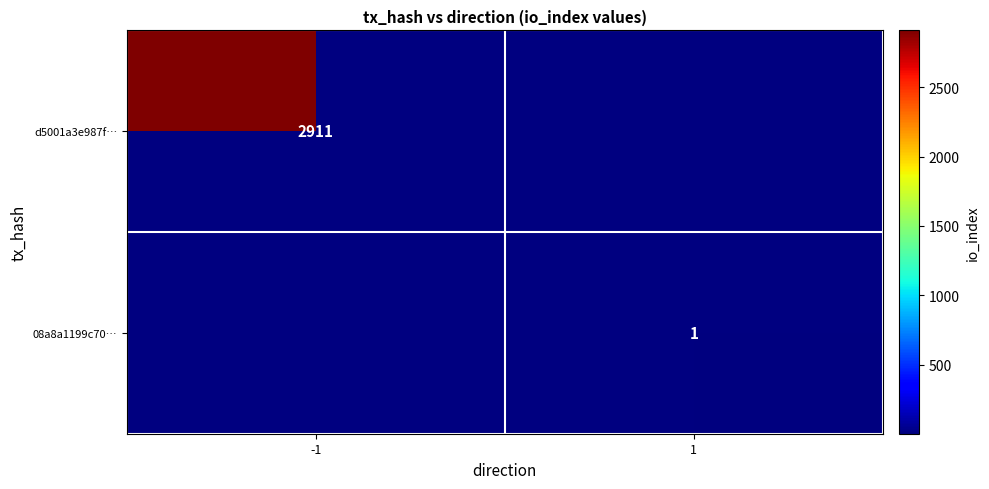

The d5001a3e987f… series shows 2911 at -1. True or false?

True